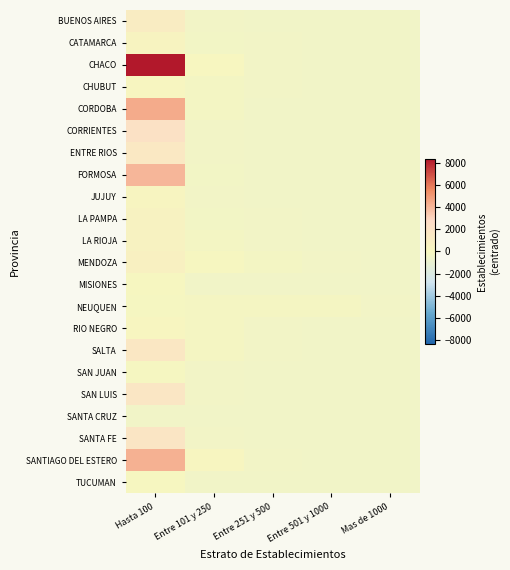

At how many categories does at least one series exceed 6089?

1